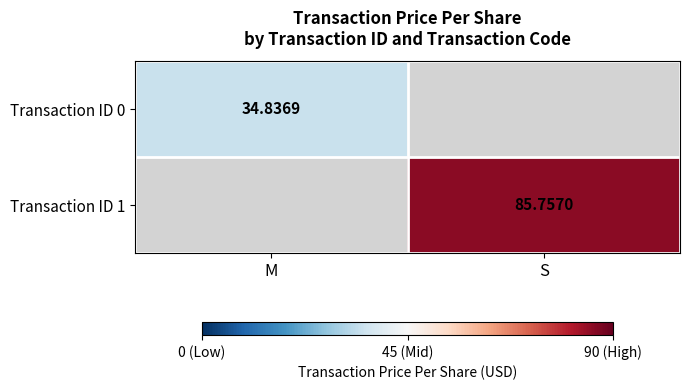

Is the value of Transaction ID 0 at S greater than the value of Transaction ID 1 at M?

No